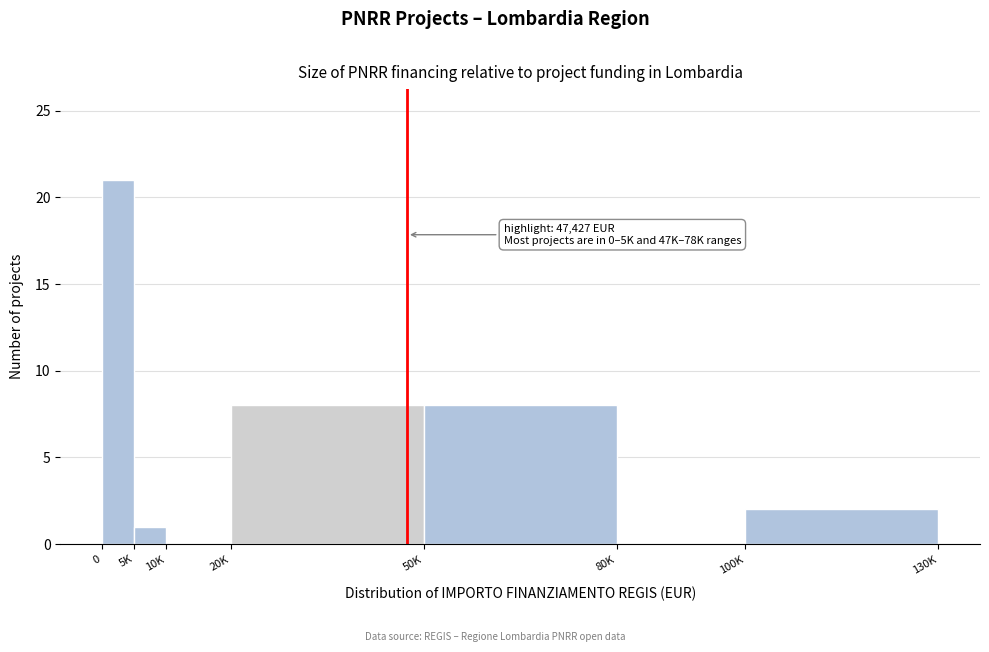

Reading left to right, extract all data points from this chart.

0=21	5K=1	10K=0	20K=8	50K=8	80K=0	100K=2